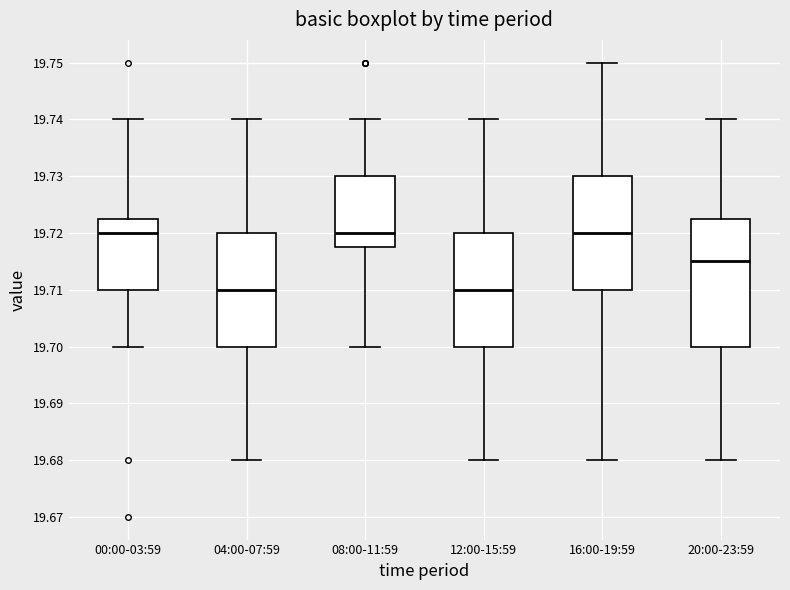

Which box is the tallest, from its lower edge to its upper edge?

20:00-23:59